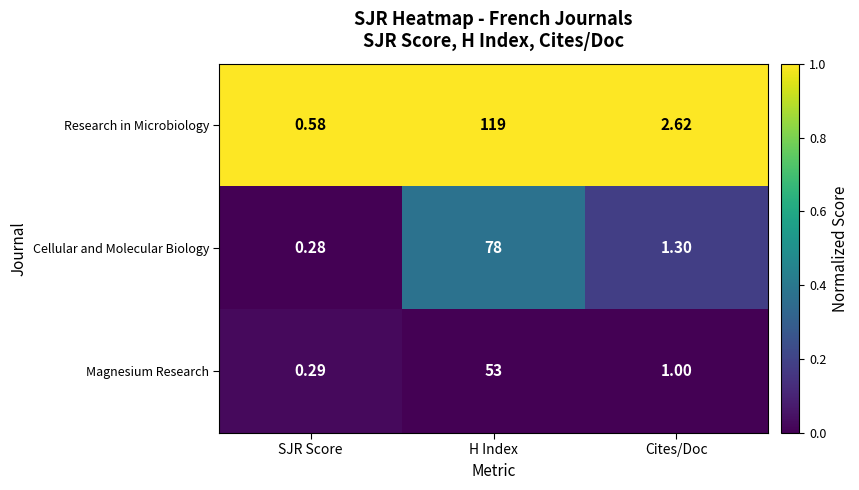

Where is Cellular and Molecular Biology nearest to the value 39?

Cites/Doc